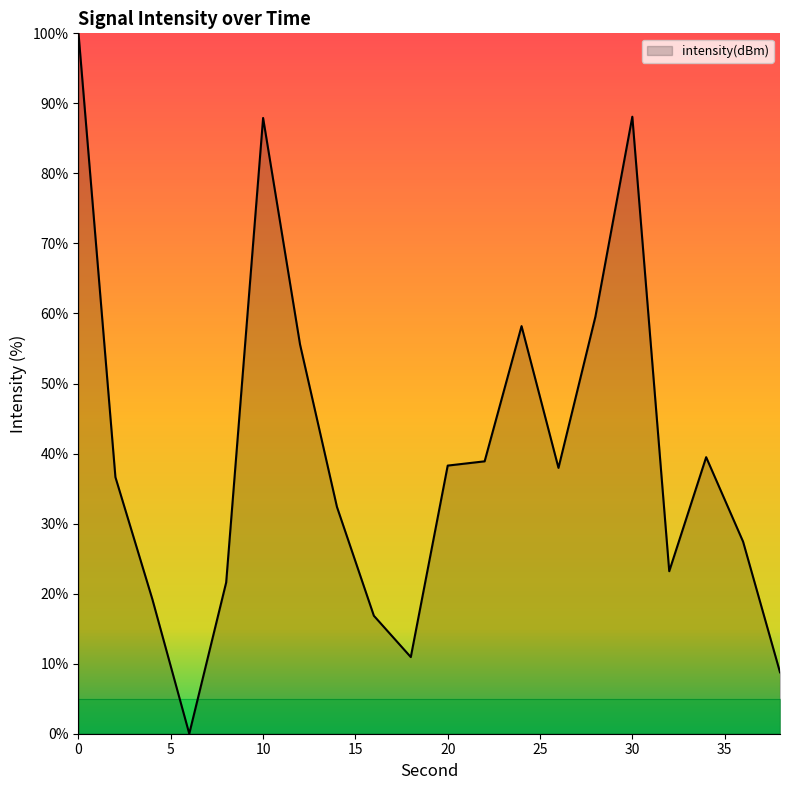

How many lines are shown in the chart?

1